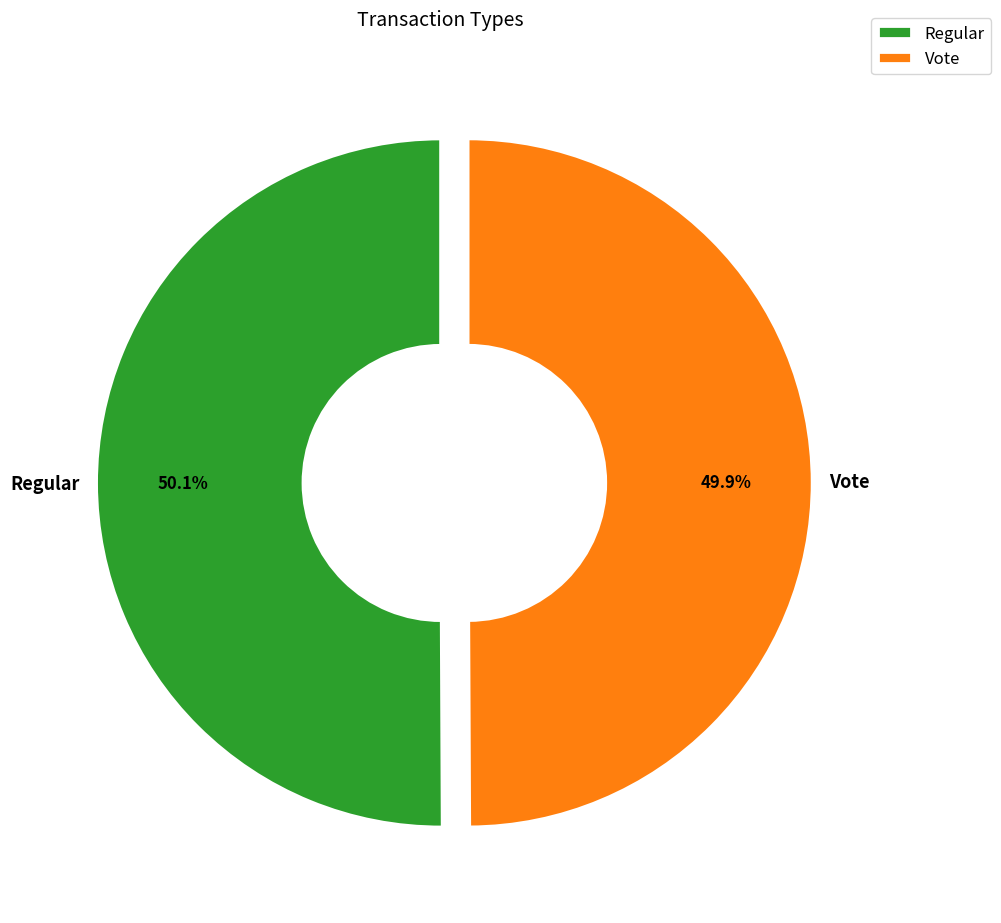

Is the sum of Regular and Vote greater than half?

Yes